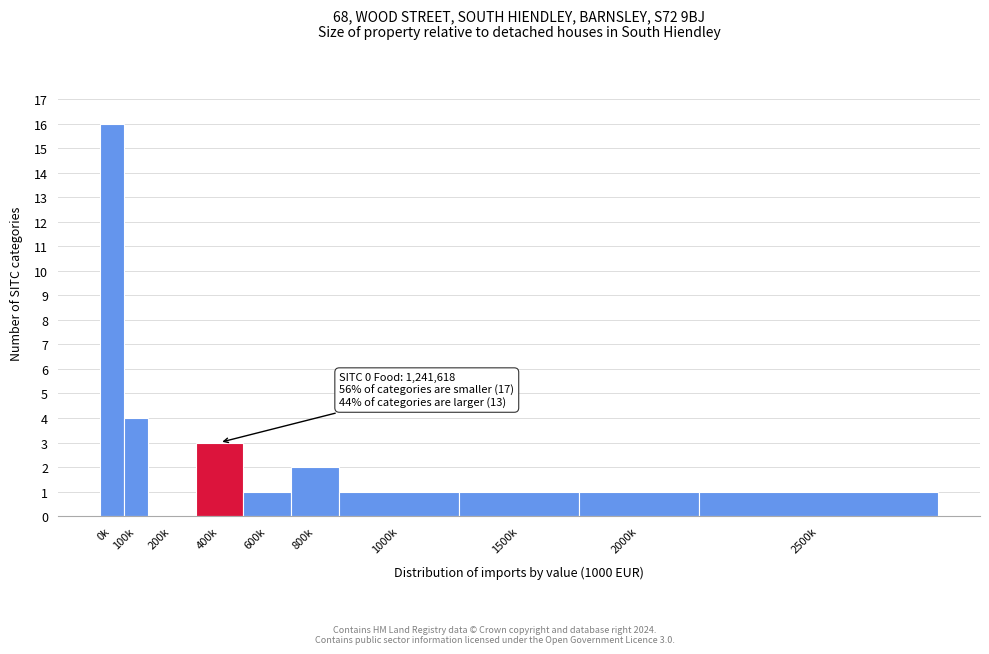

Reading left to right, transcribe all the data shown in this chart.

0k=16	100k=4	200k=0	400k=3	600k=1	800k=2	1000k=1	1500k=1	2000k=1	2500k=1